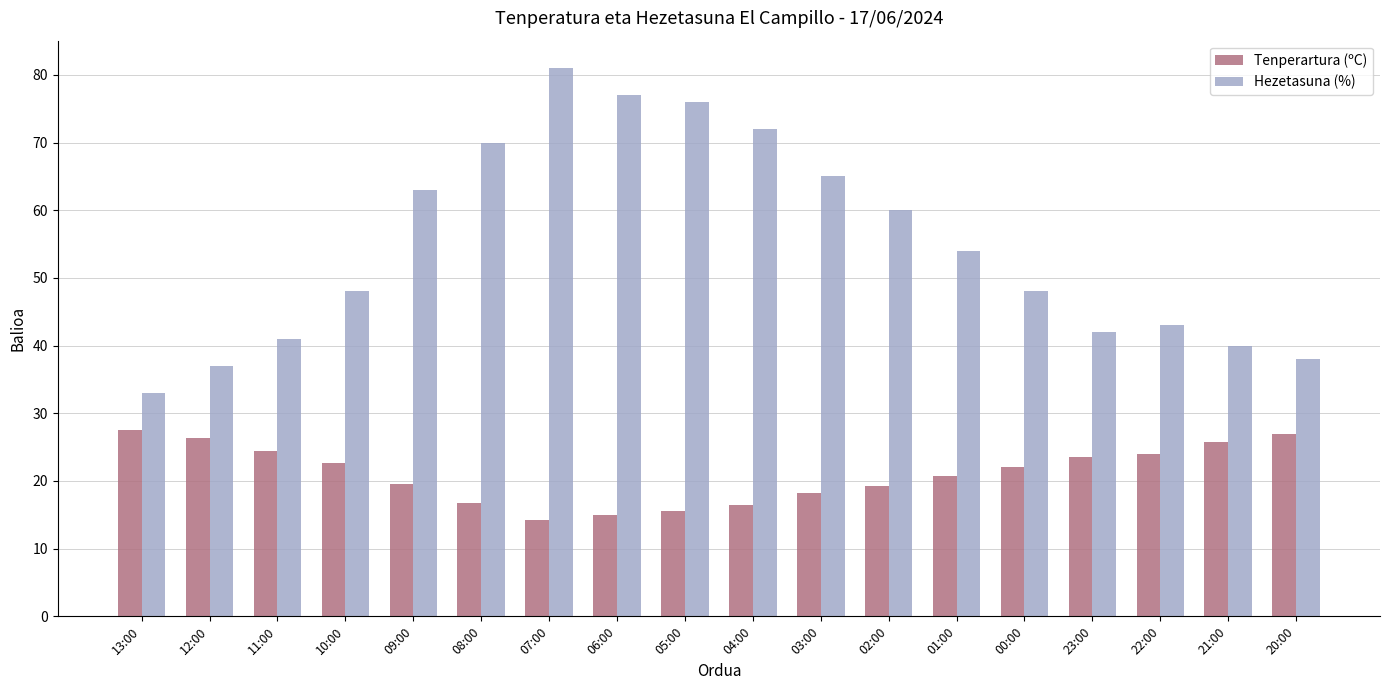

How many bars are there in each group?

2